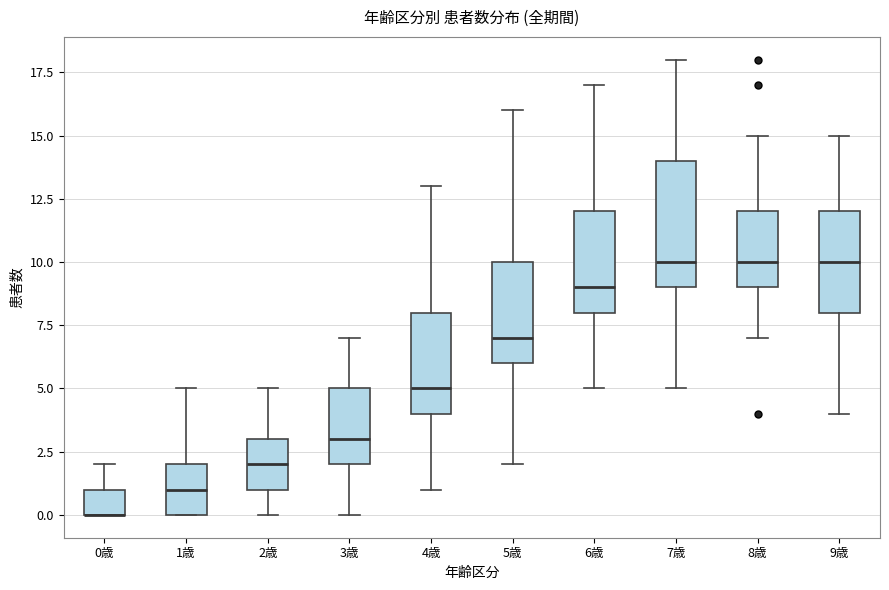

Reading left to right, read every box against the y-axis: the position of its median line, the range the box covers, and the ends of its whiskers. The values are not printed on the chart, so give them approximately, as read against the axis.

0歳: median 0 (drawn on the box's lower edge), box 0 to 1, whiskers 0 to 2
1歳: median 1, box 0 to 2, whiskers 0 to 5
2歳: median 2, box 1 to 3, whiskers 0 to 5
3歳: median 3, box 2 to 5, whiskers 0 to 7
4歳: median 5, box 4 to 8, whiskers 1 to 13
5歳: median 7, box 6 to 10, whiskers 2 to 16
6歳: median 9, box 8 to 12, whiskers 5 to 17
7歳: median 10, box 9 to 14, whiskers 5 to 18
8歳: median 10, box 9 to 12, whiskers 7 to 15
9歳: median 10, box 8 to 12, whiskers 4 to 15